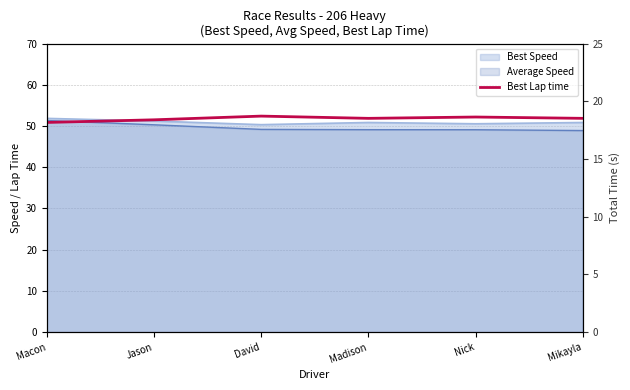

What is the difference between the values at Macon and Madison?

1.0